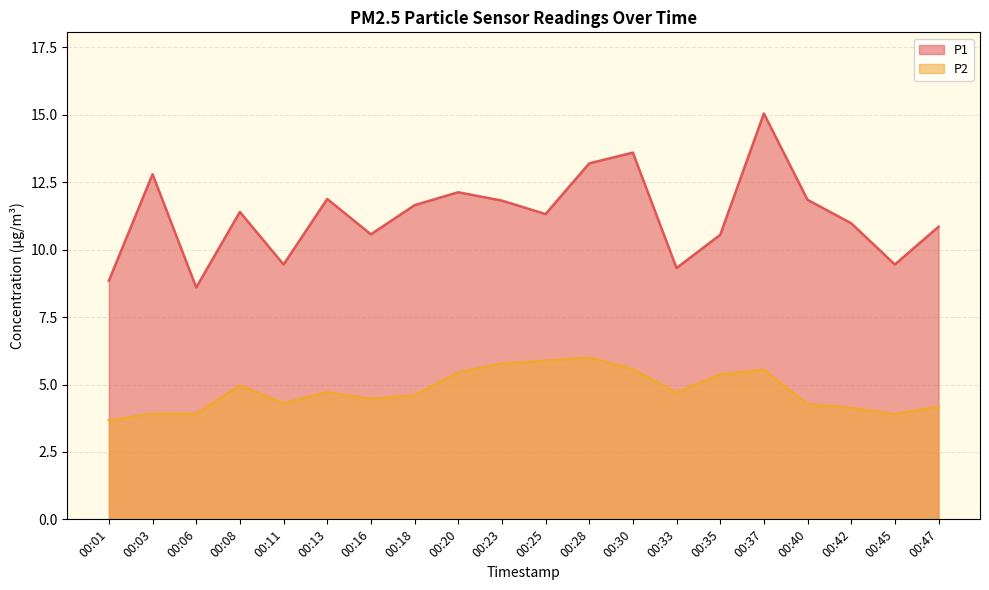

Rank the series at 00:16 from lowest to highest value.

P2, P1